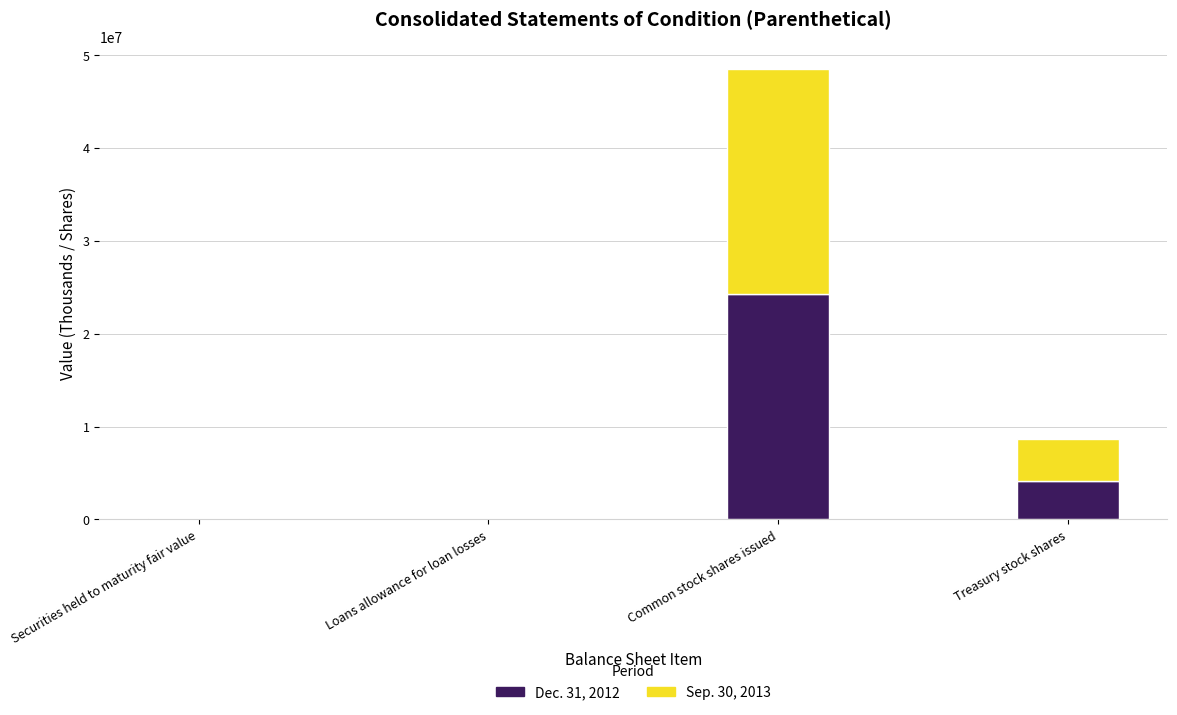

What is the total value across all series at Treasury stock shares?

8702704